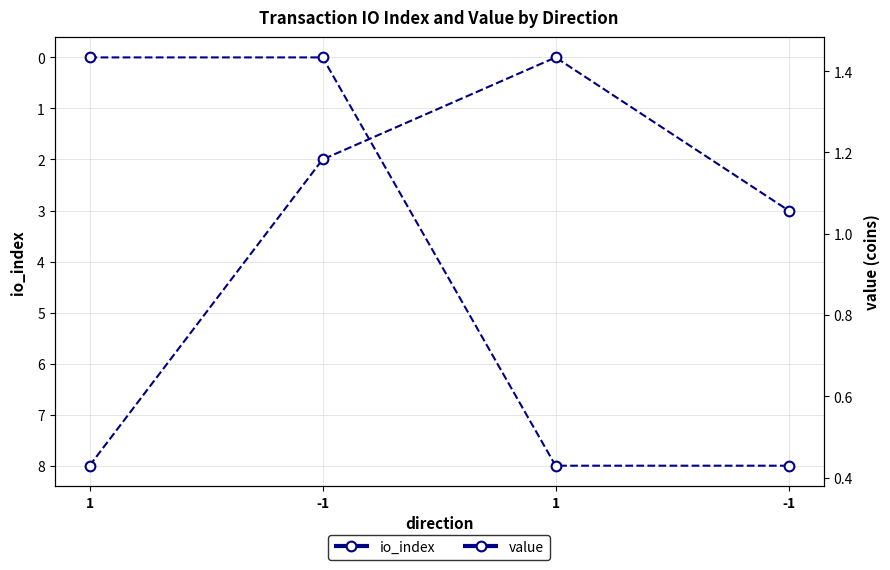

What are all the series names shown in the legend?

io_index, value